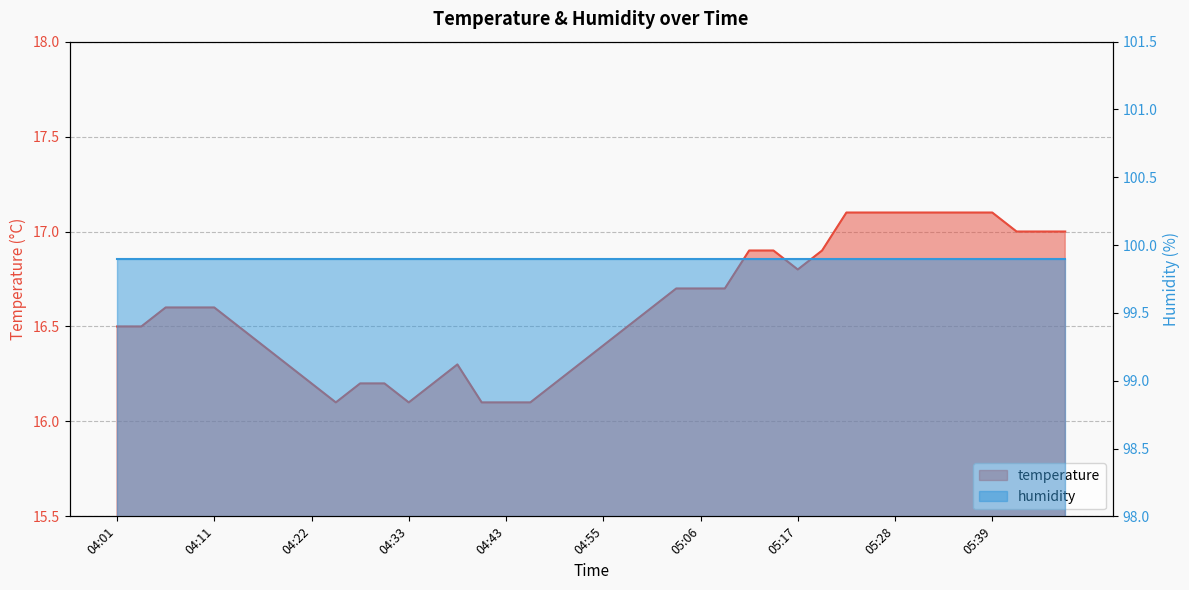

How many categories are shown in the chart?

40